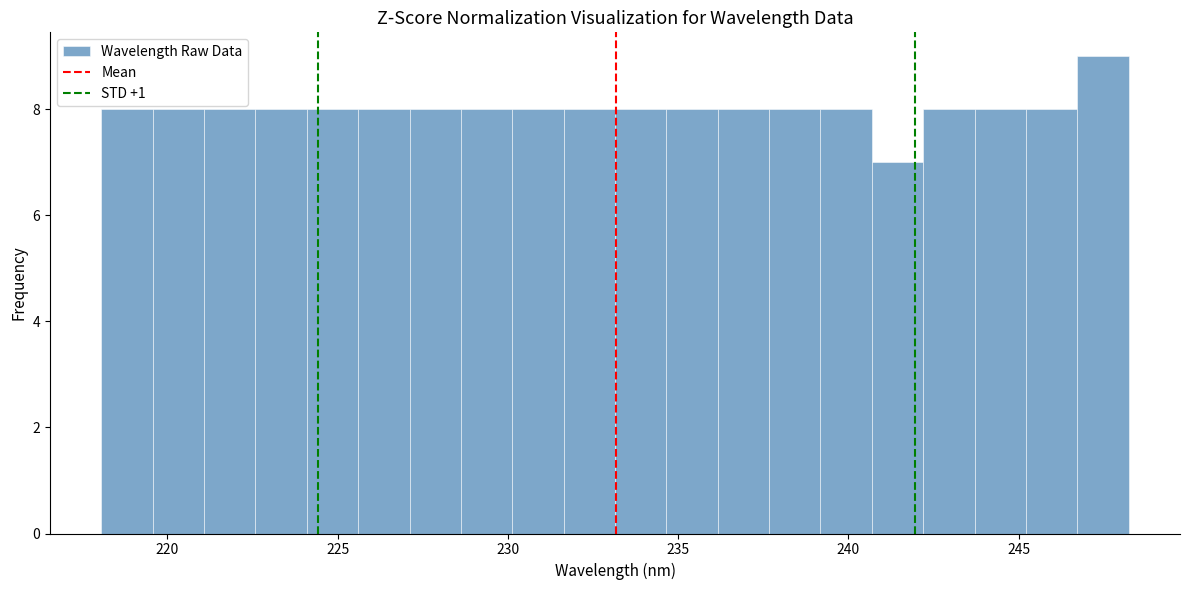

Around what value on the x-axis is the tallest bar? Give the approximate position of its centre, as read against the axis.

247.5